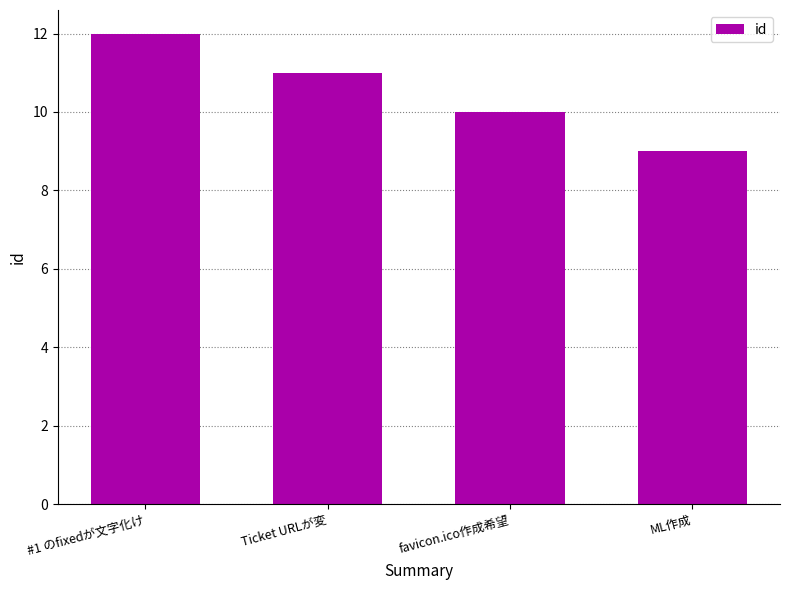

Between Ticket URLが変 and ML作成, which is larger?

Ticket URLが変